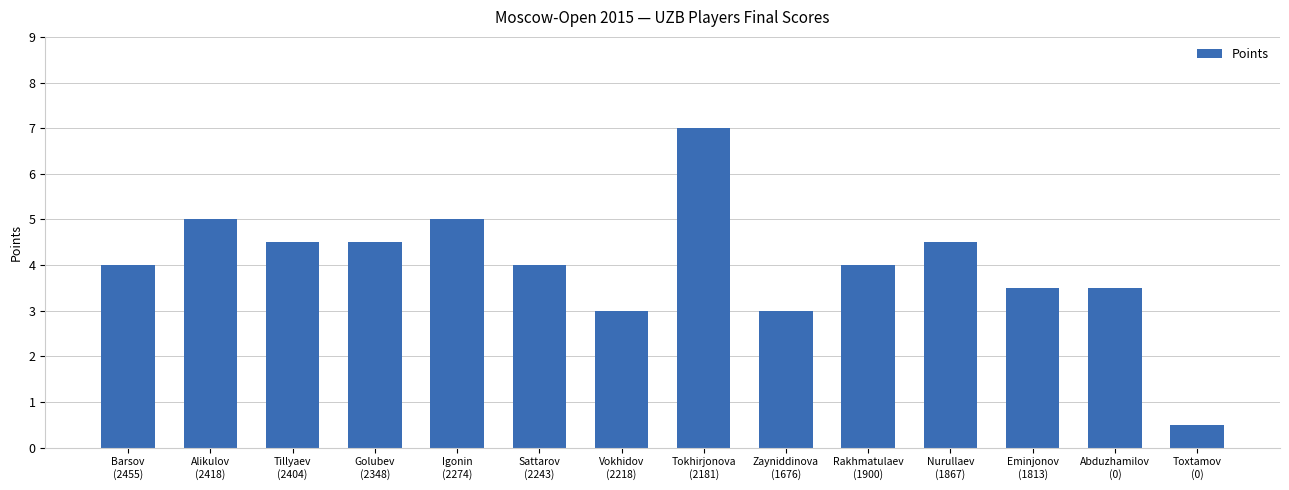

Reading left to right, list all the values displayed in this chart.

Barsov
(2455)=4.0	Alikulov
(2418)=5.0	Tillyaev
(2404)=4.5	Golubev
(2348)=4.5	Igonin
(2274)=5.0	Sattarov
(2243)=4.0	Vokhidov
(2218)=3.0	Tokhirjonova
(2181)=7.0	Zayniddinova
(1676)=3.0	Rakhmatulaev
(1900)=4.0	Nurullaev
(1867)=4.5	Eminjonov
(1813)=3.5	Abduzhamilov
(0)=3.5	Toxtamov
(0)=0.5